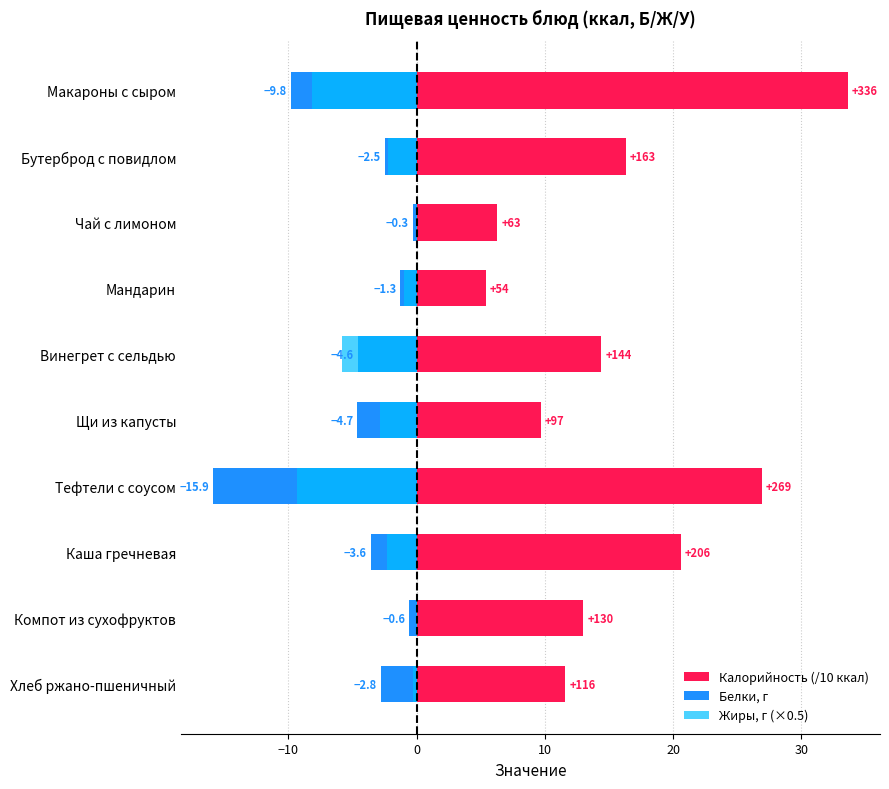

What is the total value across all series at Чай с лимоном?

6.0